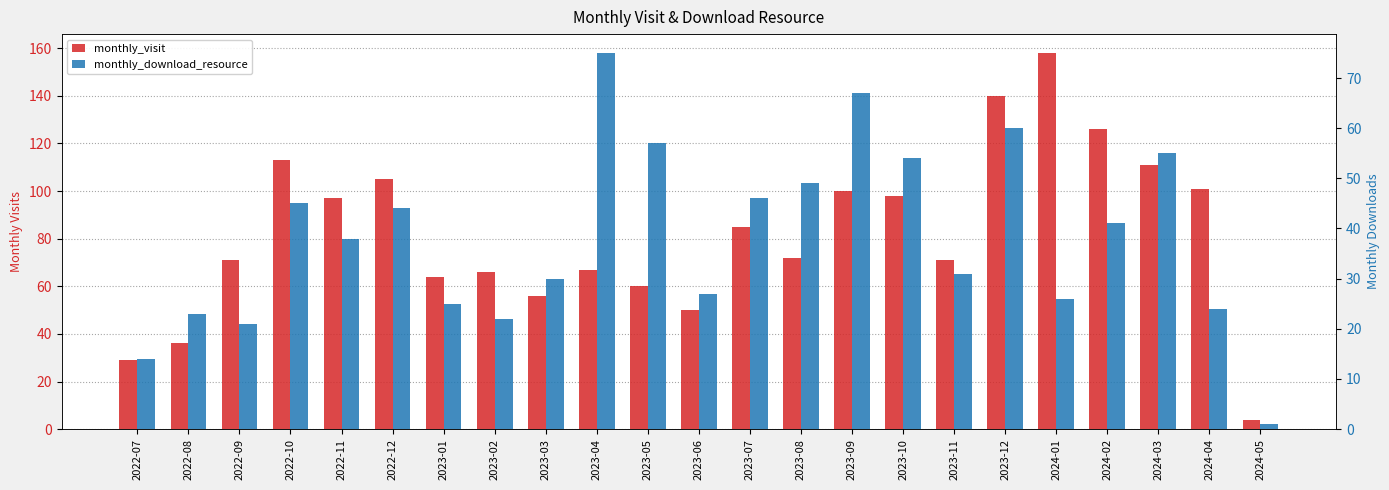

Which has a higher value, 2023-07 or 2023-01?

2023-07